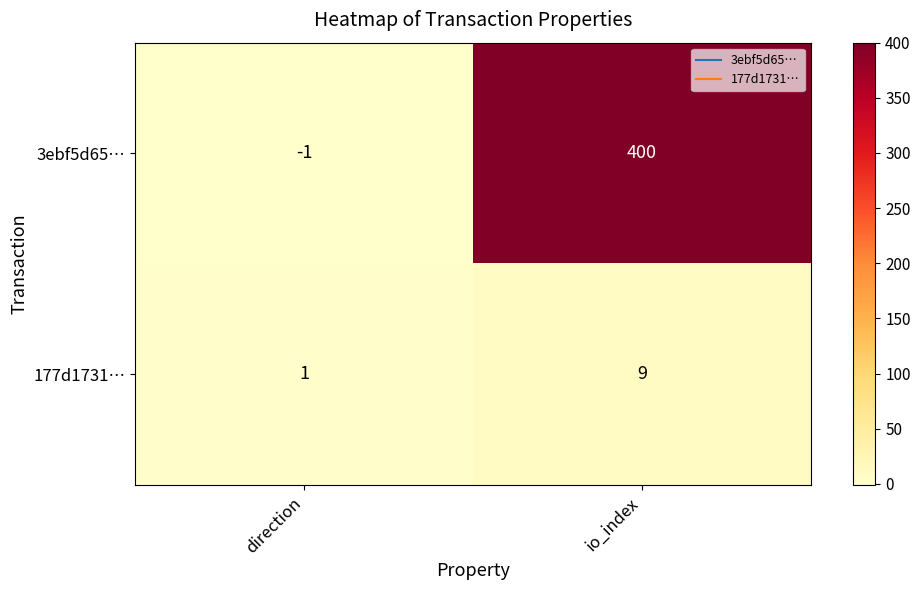

Reading left to right, extract all data points from this chart.

3ebf5d65…: -1	400
177d1731…: 1	9